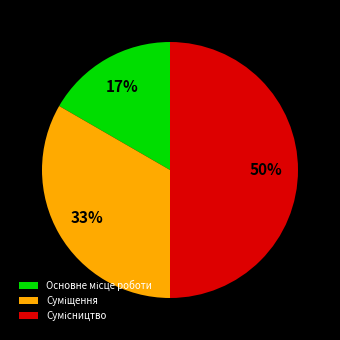

To the nearest percent, what is the difference between the largest and smallest slice percentages?

33%